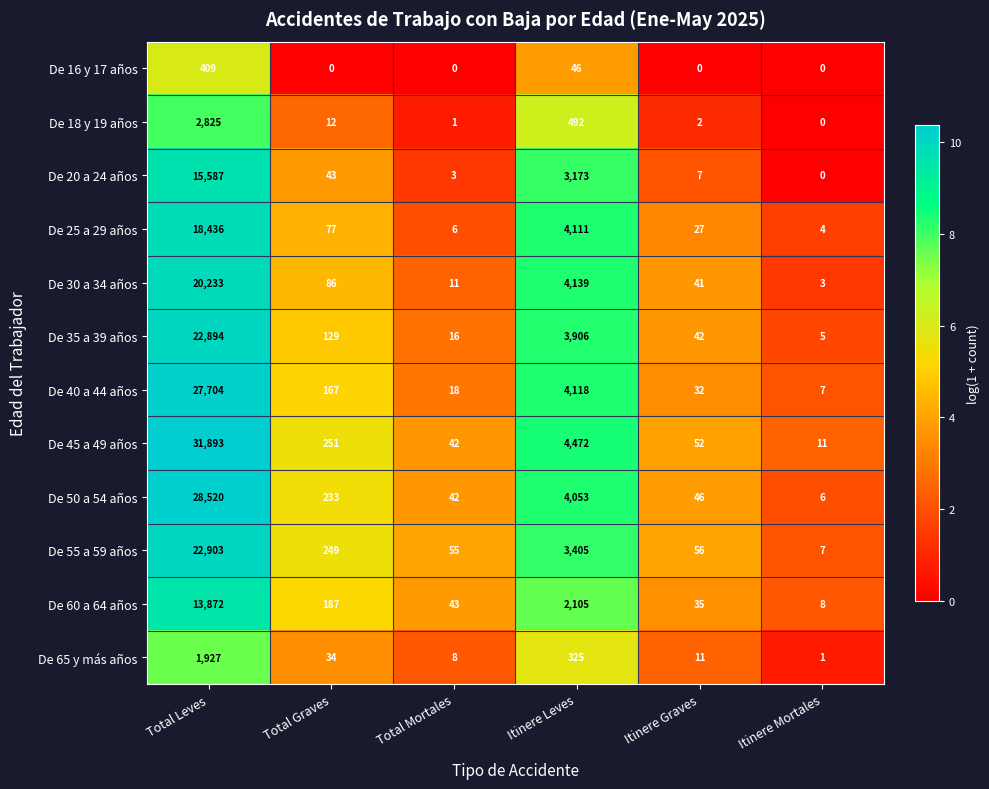

Rank the series by their maximum value, from lowest to highest.

De 16 y 17 años, De 65 y más años, De 18 y 19 años, De 60 a 64 años, De 20 a 24 años, De 25 a 29 años, De 30 a 34 años, De 35 a 39 años, De 55 a 59 años, De 40 a 44 años, De 50 a 54 años, De 45 a 49 años